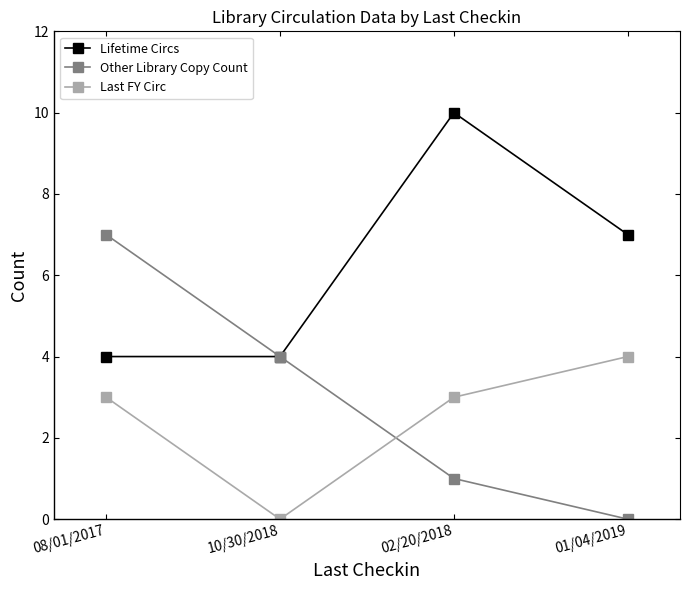

Rank the series by their maximum value, from lowest to highest.

Last FY Circ, Other Library Copy Count, Lifetime Circs